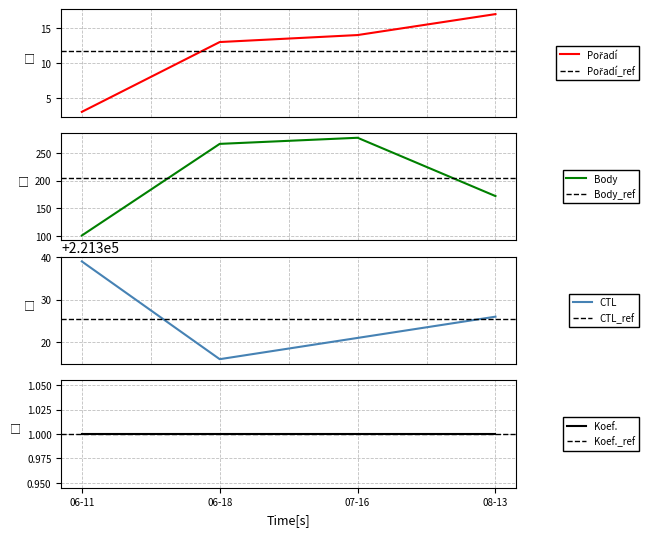

In Body, how many points are higher than both neighbors (excluding endpoints)?

1